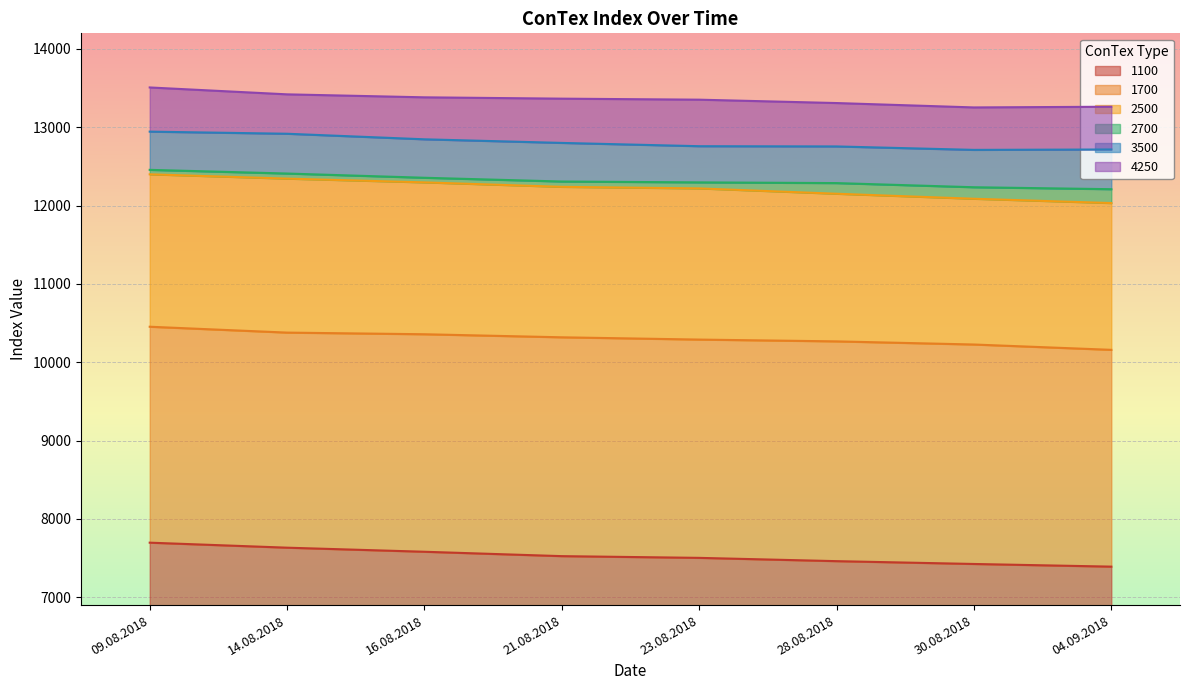

The 2500 series shows 12220 at 23.08.2018. True or false?

True